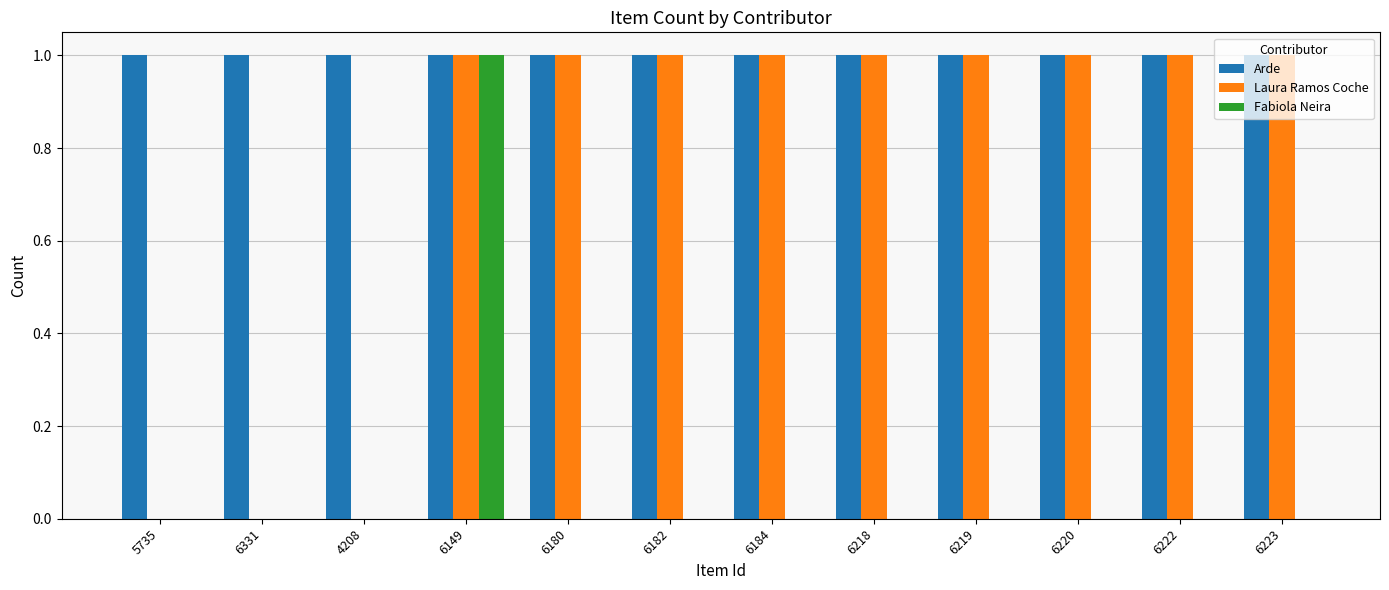

What is the spread (max minus min) of values at 6331?

1